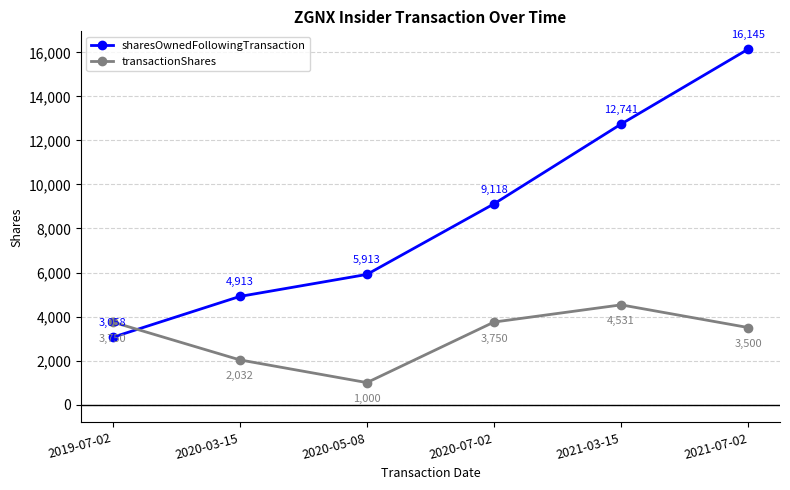

Which series has the largest range (max minus min)?

sharesOwnedFollowingTransaction